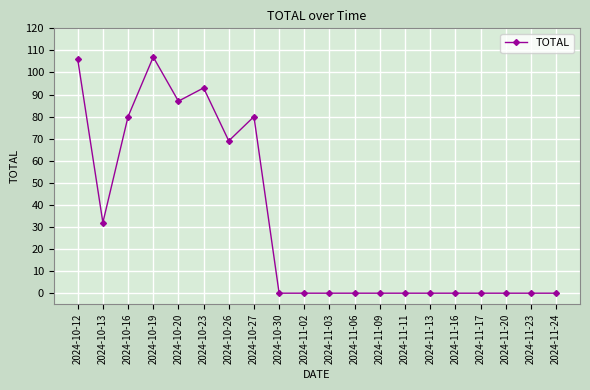

True or false: there are more than 0 points higher than both neighbors.

True